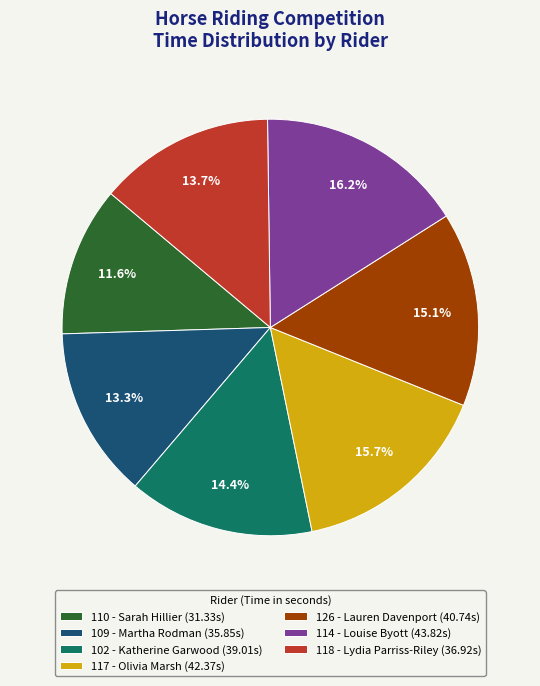

How many slices are in this pie chart?

7